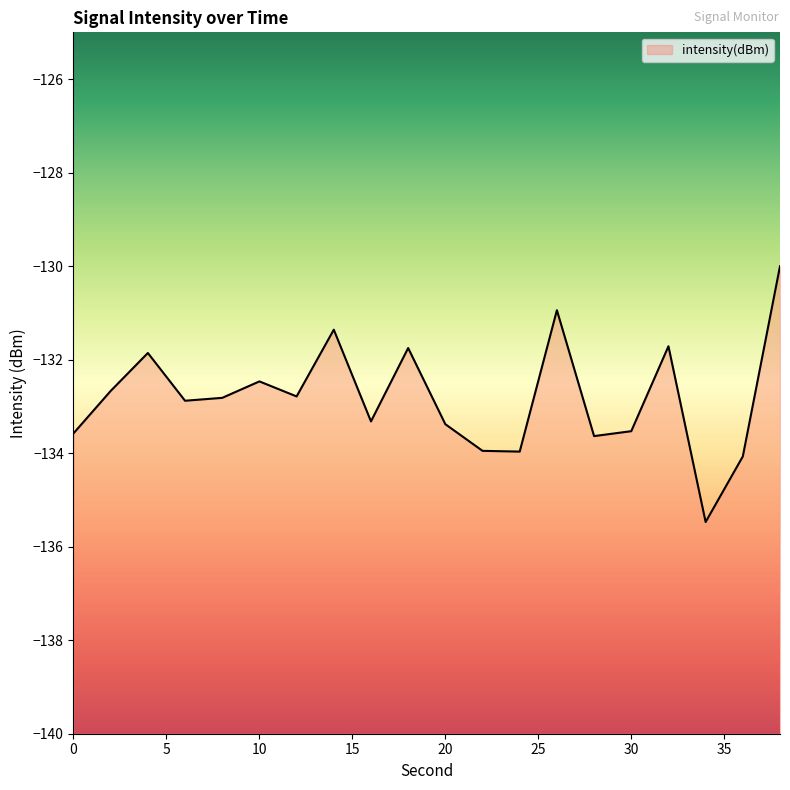

How many series are shown in this chart?

1